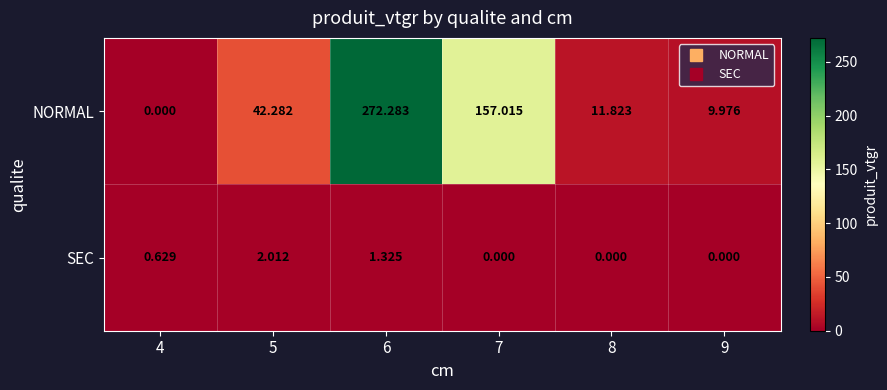

Which series changed the most between 6 and 9?

NORMAL